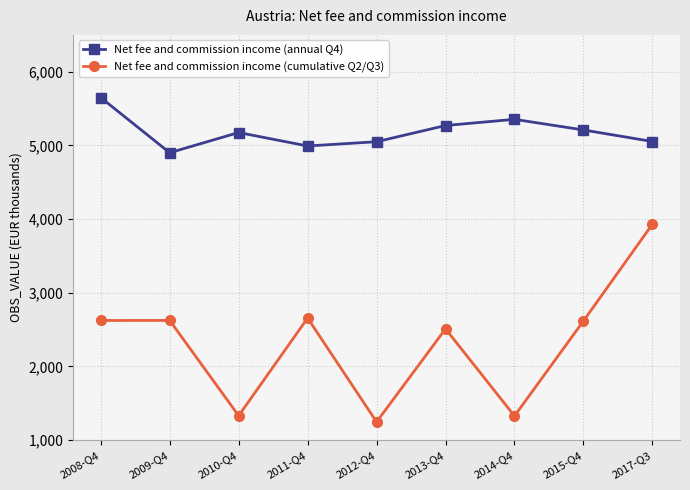

At which category is the sum across all series the highest?

2017-Q3